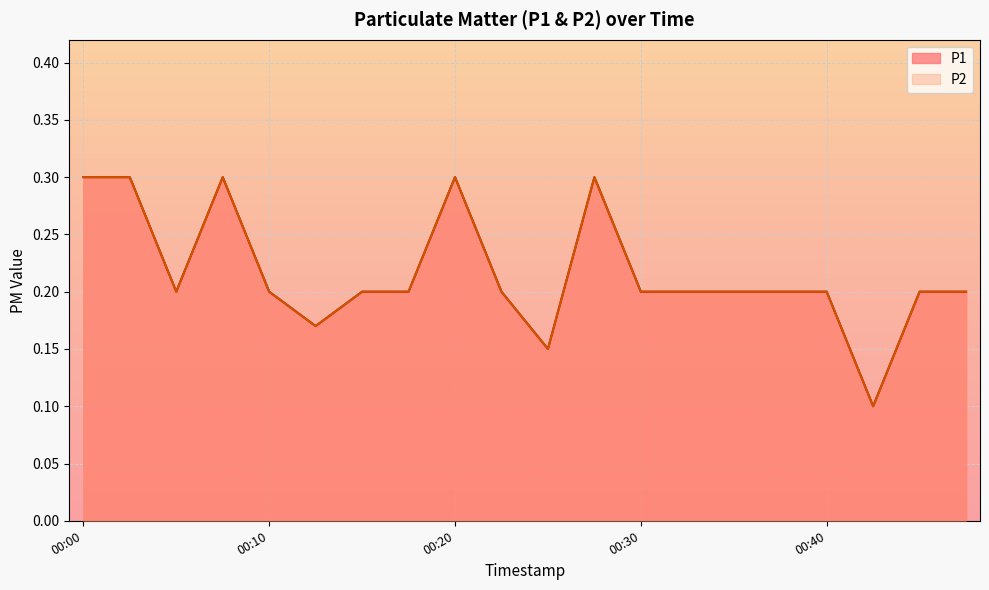

Which series has the widest spread of values?

P1